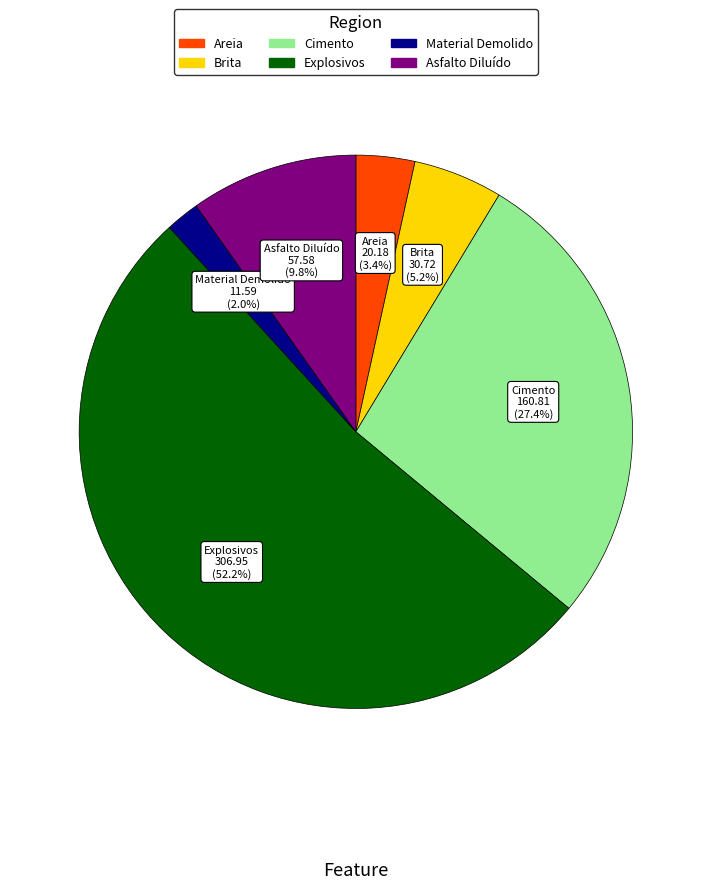

To the nearest percent, what is the difference between the Explosivos and Brita slice percentages?

47%